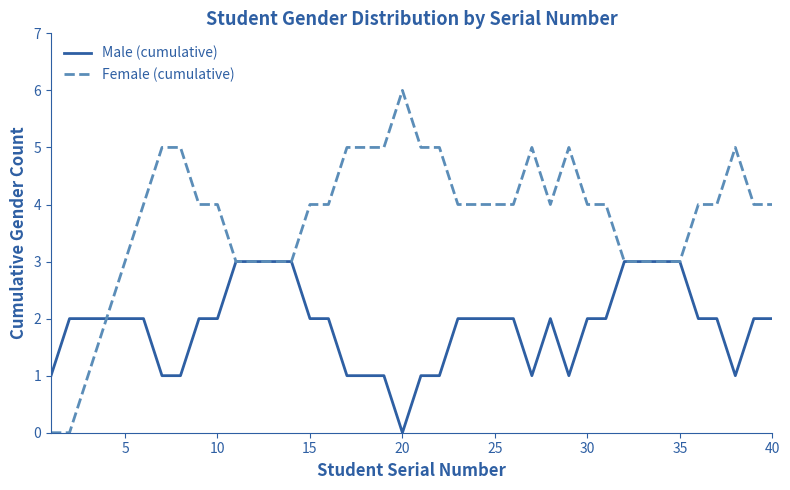

Which series has the largest range (max minus min)?

Female (cumulative)